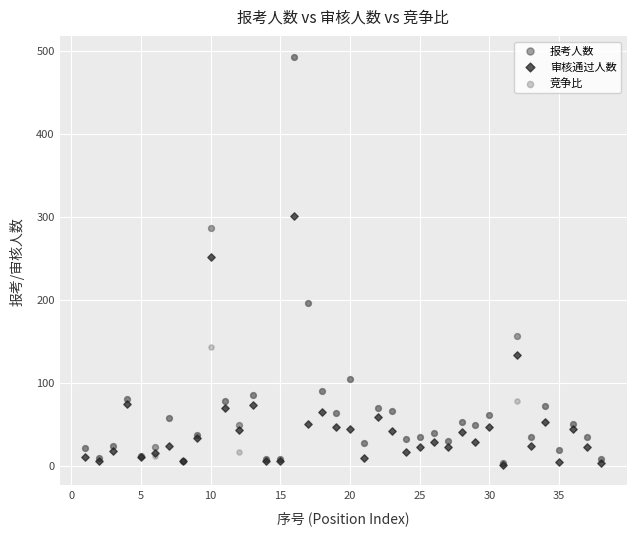

What are all the series names shown in the legend?

报考人数, 审核通过人数, 竞争比